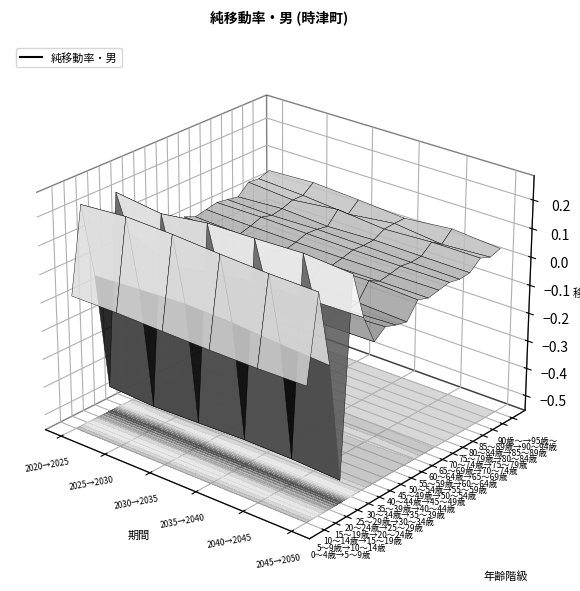

Reading left to right, what are all the values shown in this chart?

0～4歳→5～9歳: 0=-0.1	1=-0.1	2=-0.1	3=-0.1	4=-0.1	5=-0.1
5～9歳→10～14歳: 0=0.2	1=0.2	2=0.2	3=0.2	4=0.2	5=0.2
10～14歳→15～19歳: 0=-0.0	1=-0.0	2=-0.0	3=-0.0	4=-0.0	5=-0.1
15～19歳→20～24歳: 0=-0.5	1=-0.5	2=-0.5	3=-0.5	4=-0.5	5=-0.5
20～24歳→25～29歳: 0=0.2	1=0.2	2=0.2	3=0.2	4=0.2	5=0.2
25～29歳→30～34歳: 0=0.1	1=-0.0	2=0.0	3=0.0	4=0.0	5=0.0
30～34歳→35～39歳: 0=-0.0	1=-0.1	2=-0.1	3=-0.1	4=-0.1	5=-0.1
35～39歳→40～44歳: 0=-0.0	1=-0.0	2=-0.0	3=-0.0	4=-0.0	5=-0.0
40～44歳→45～49歳: 0=-0.0	1=-0.0	2=-0.0	3=-0.0	4=-0.0	5=-0.0
45～49歳→50～54歳: 0=-0.0	1=-0.0	2=-0.0	3=-0.0	4=-0.0	5=-0.0
50～54歳→55～59歳: 0=0.0	1=0.0	2=0.0	3=0.0	4=0.0	5=0.0
55～59歳→60～64歳: 0=0.0	1=-0.0	2=-0.0	3=-0.0	4=-0.0	5=-0.0
60～64歳→65～69歳: 0=0.0	1=0.0	2=0.0	3=0.0	4=0.0	5=0.0
65～69歳→70～74歳: 0=0.0	1=0.0	2=0.0	3=0.0	4=0.0	5=0.0
70～74歳→75～79歳: 0=0.0	1=0.0	2=0.0	3=0.0	4=0.0	5=0.0
75～79歳→80～84歳: 0=0.0	1=0.0	2=0.0	3=0.0	4=0.0	5=0.0
80～84歳→85～89歳: 0=0.0	1=0.0	2=0.0	3=0.0	4=0.0	5=0.0
85～89歳→90～94歳: 0=0.0	1=0.0	2=0.0	3=0.0	4=0.0	5=0.0
90歳～→95歳～: 0=0.0	1=0.1	2=0.0	3=0.0	4=0.0	5=0.0